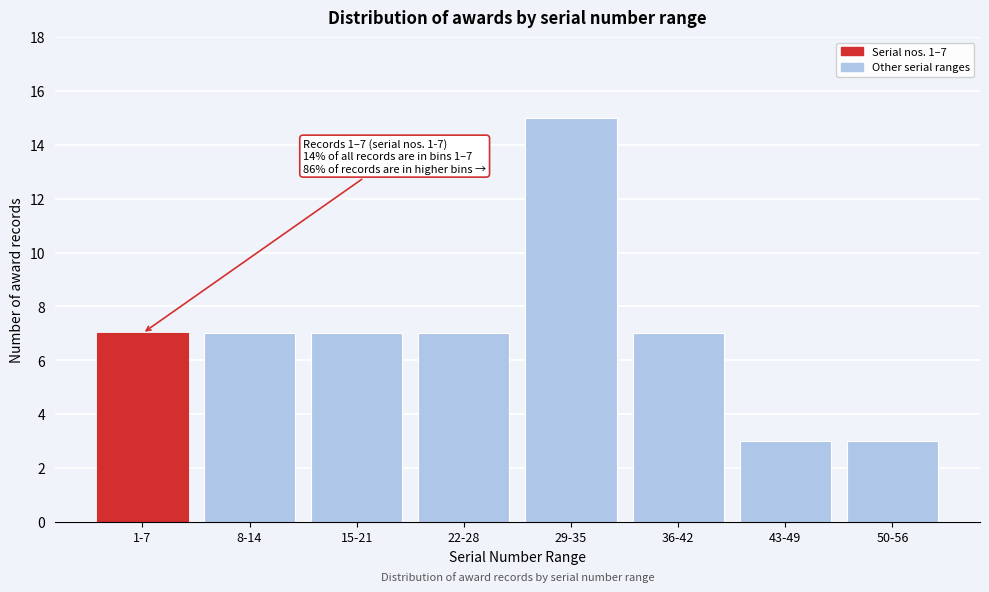

Reading left to right, list all the values displayed in this chart.

1-7=7	8-14=7	15-21=7	22-28=7	29-35=15	36-42=7	43-49=3	50-56=3